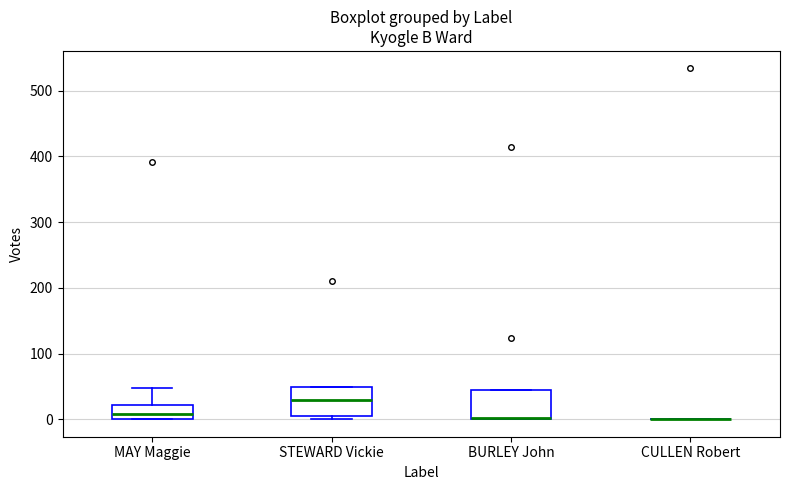

Reading left to right, transcribe this box plot: for each box, give where its median line is, the range the box spans, and where its two whiskers end, as read against the y-axis. The values are not printed on the chart, so give them approximately, as read against the axis.

MAY Maggie: median 10, box 0 to 20, whiskers 0 to 50
STEWARD Vickie: median 30, box 10 to 50, whiskers 0 to 50
BURLEY John: median 0 (drawn on the box's lower edge), box 0 to 50, whiskers 0 to 50
CULLEN Robert: box collapsed to a line at 0, whiskers 0 to 0